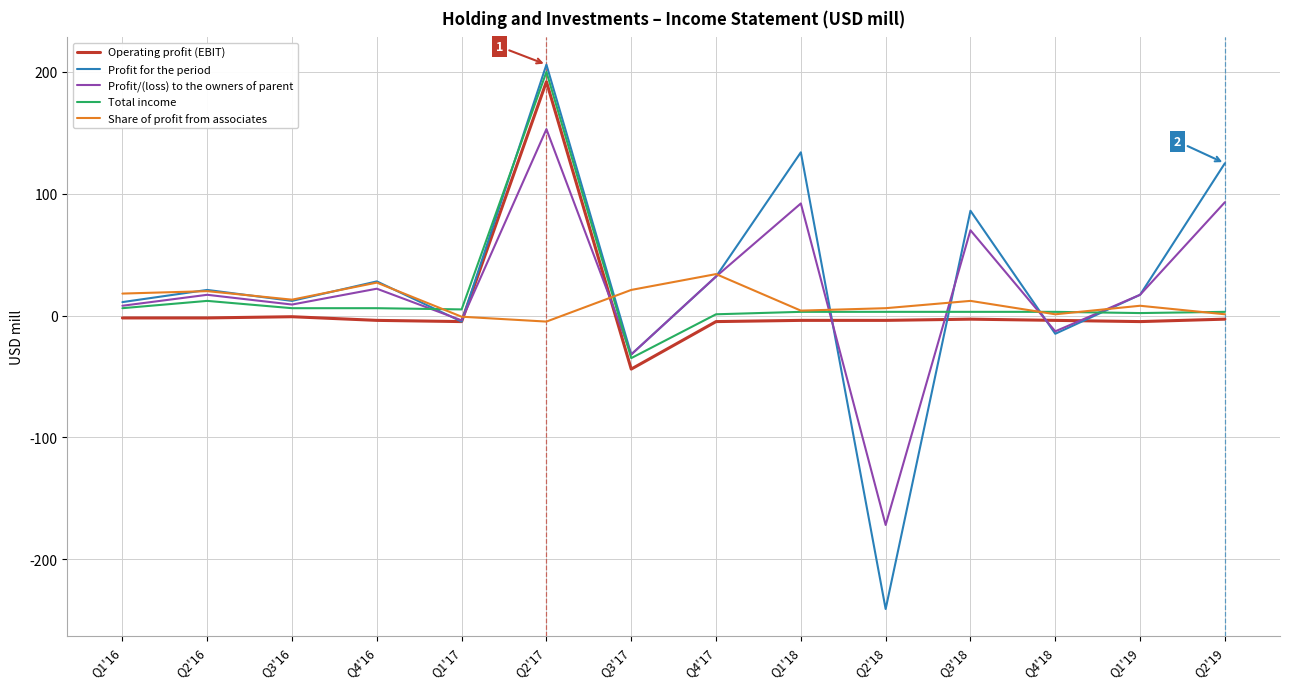

Which series changed the most between Q1'17 and Q2'17?

Profit for the period